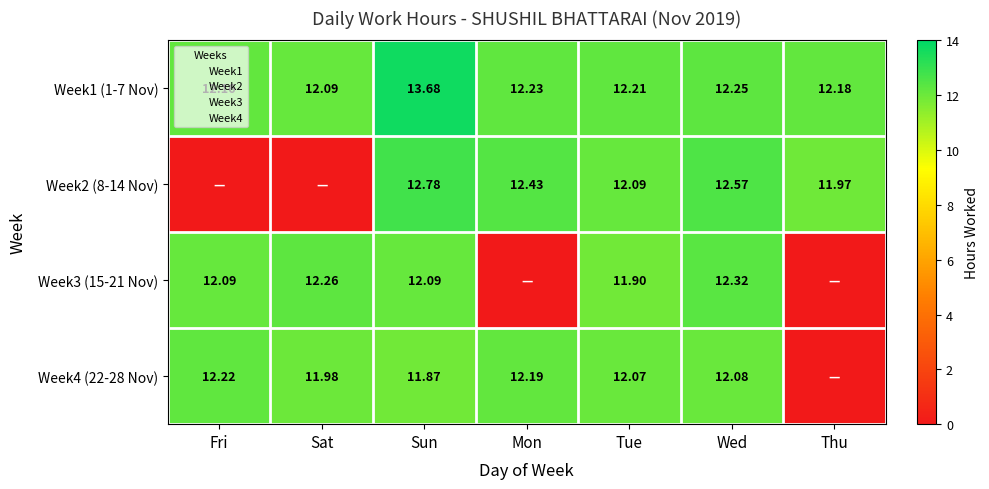

How many data points in Week4 (22-28 Nov) are above 12?

4